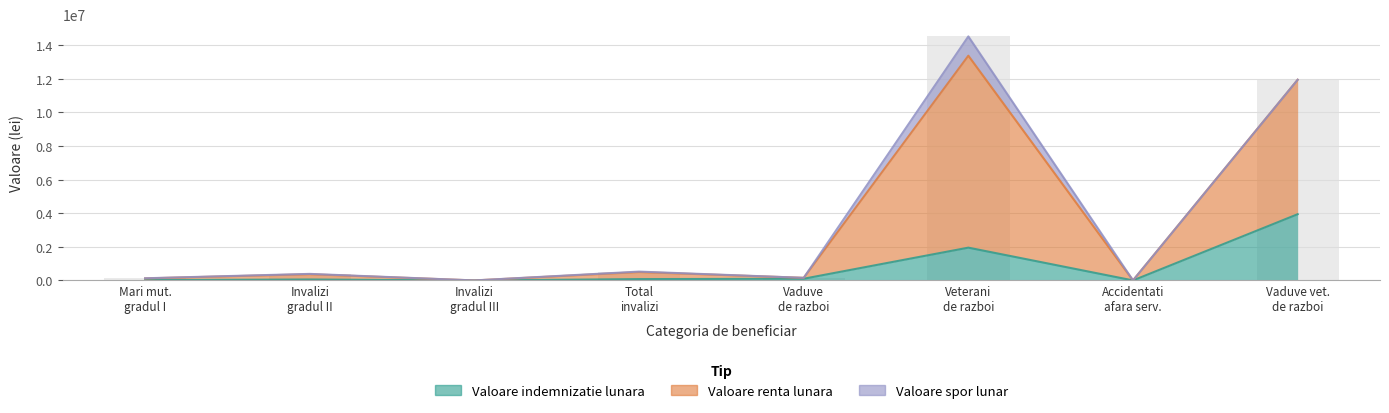

Which series has the largest total across all categories?

Valoare renta lunara